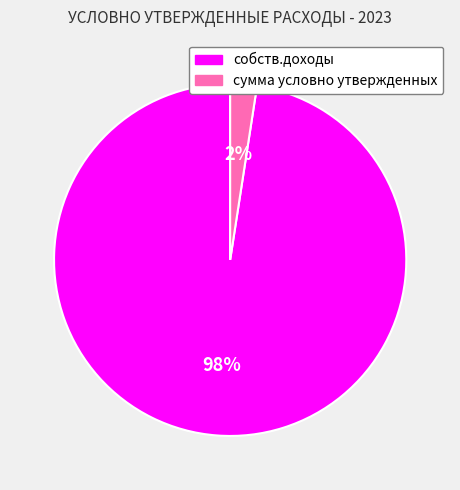

To the nearest percent, what is the average slice percentage?

50%